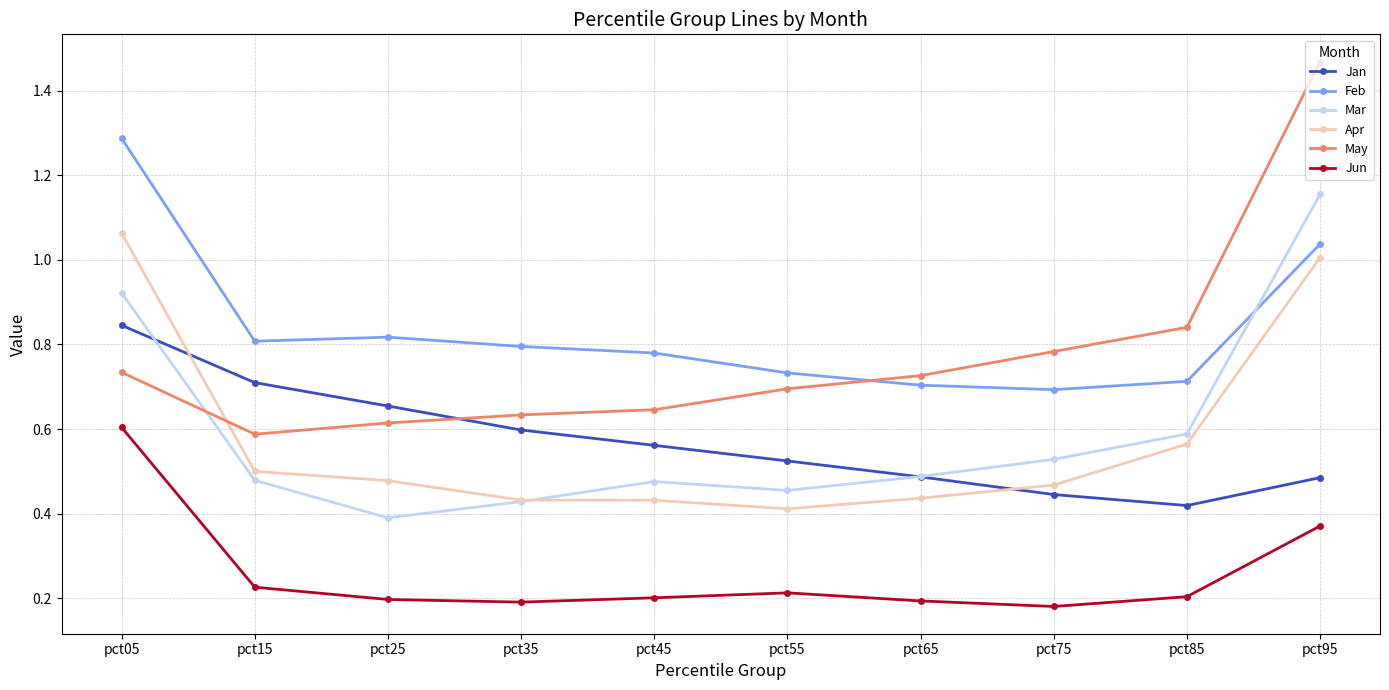

At how many categories does at least one series exceed 0?

10